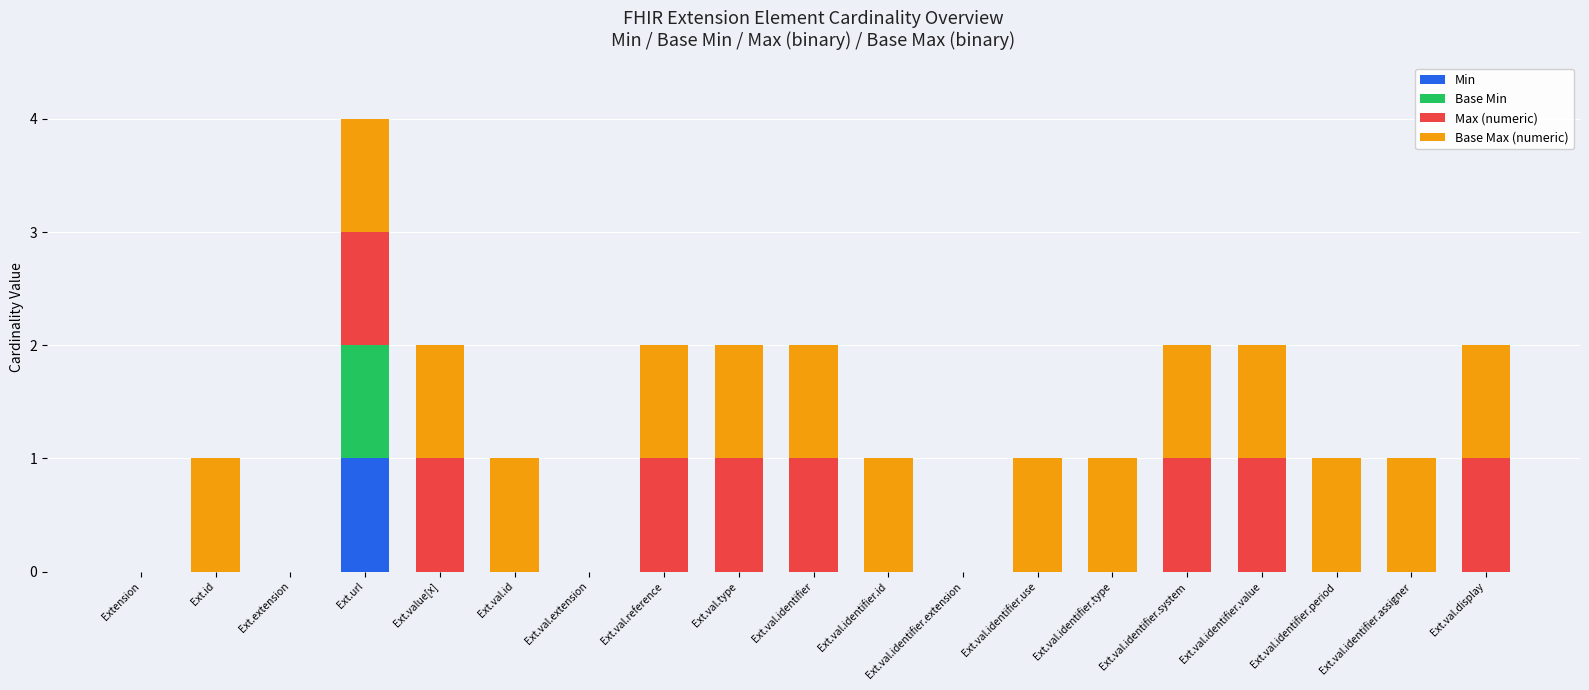

Is it true that Min equals 0 at Ext.val.identifier.period?

True